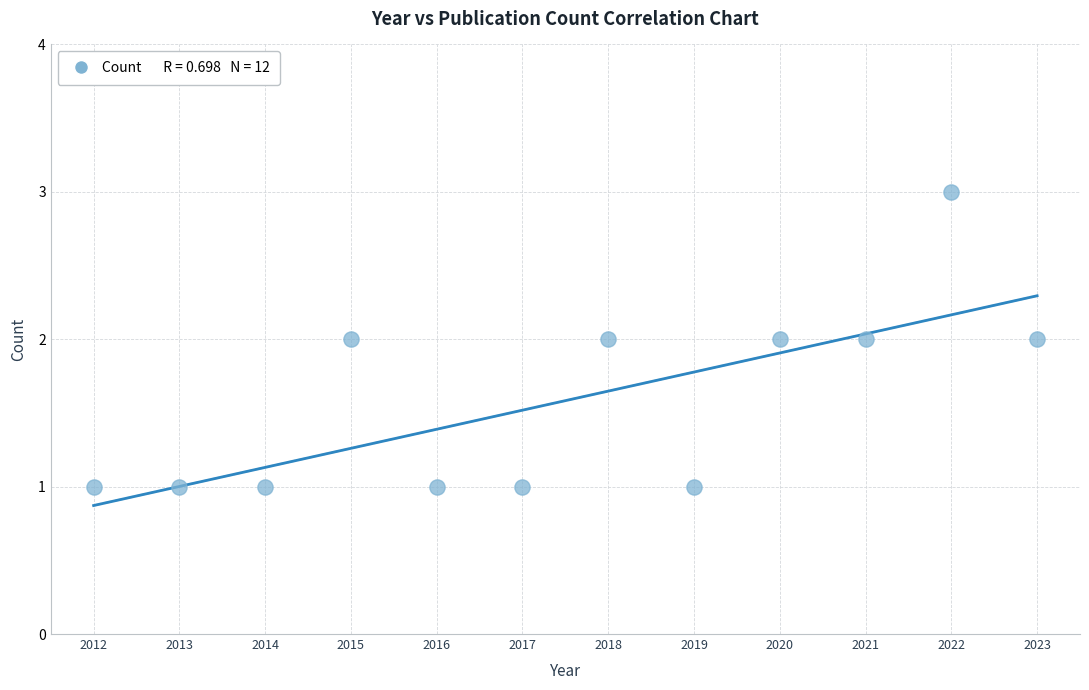

What is the average X value?

2018